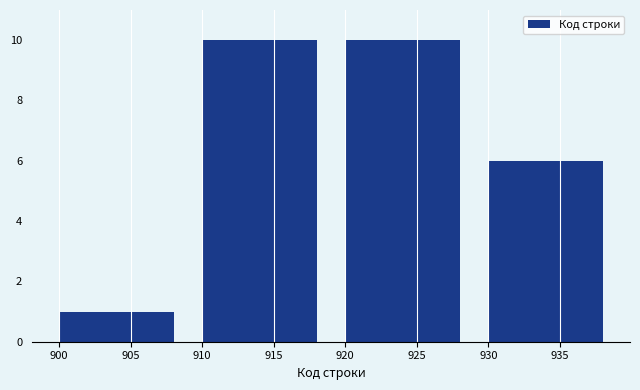

What is the height of the bar covering 900 to 910 on the x-axis? The values are not printed on the chart, so give them approximately, as read against the axis.

1